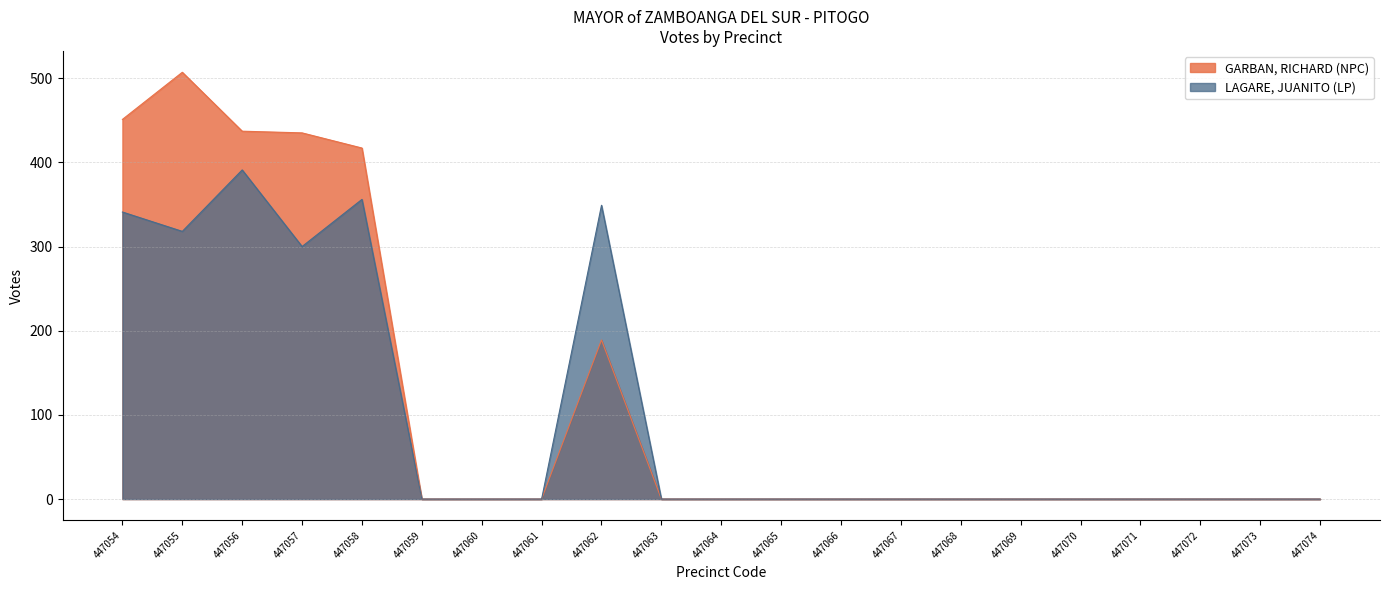

True or false: LAGARE, JUANITO (LP) and GARBAN, RICHARD (NPC) intersect in this chart.

False